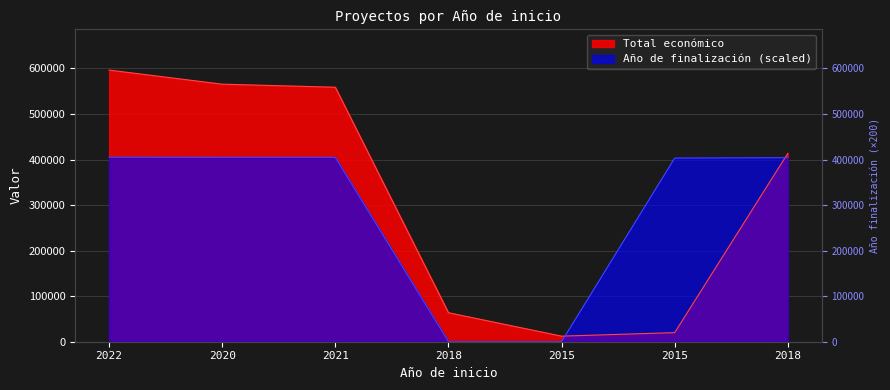

The value of Total económico at 2022 is 596368. True or false?

True